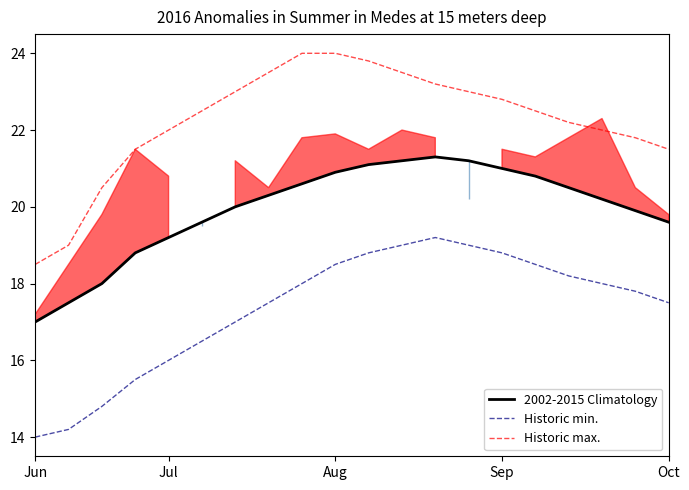

What is the highest value of the Historic min. series?

19.2